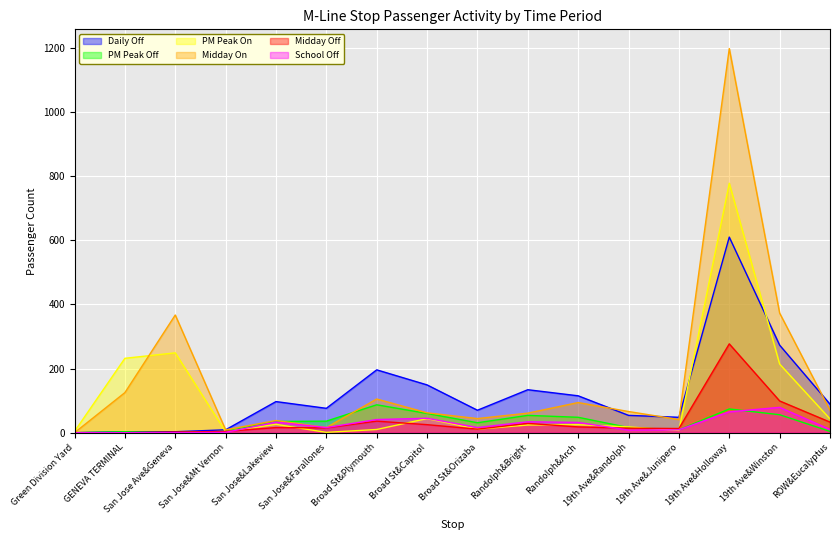

At which category does the chart reach its minimum across all series?

Green Division Yard